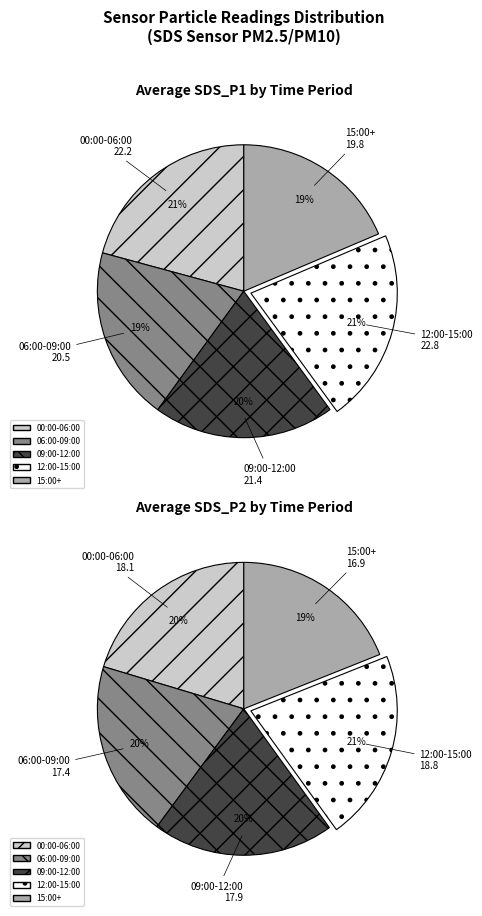

What percentage is the 2 slice, to the nearest percent?

20%